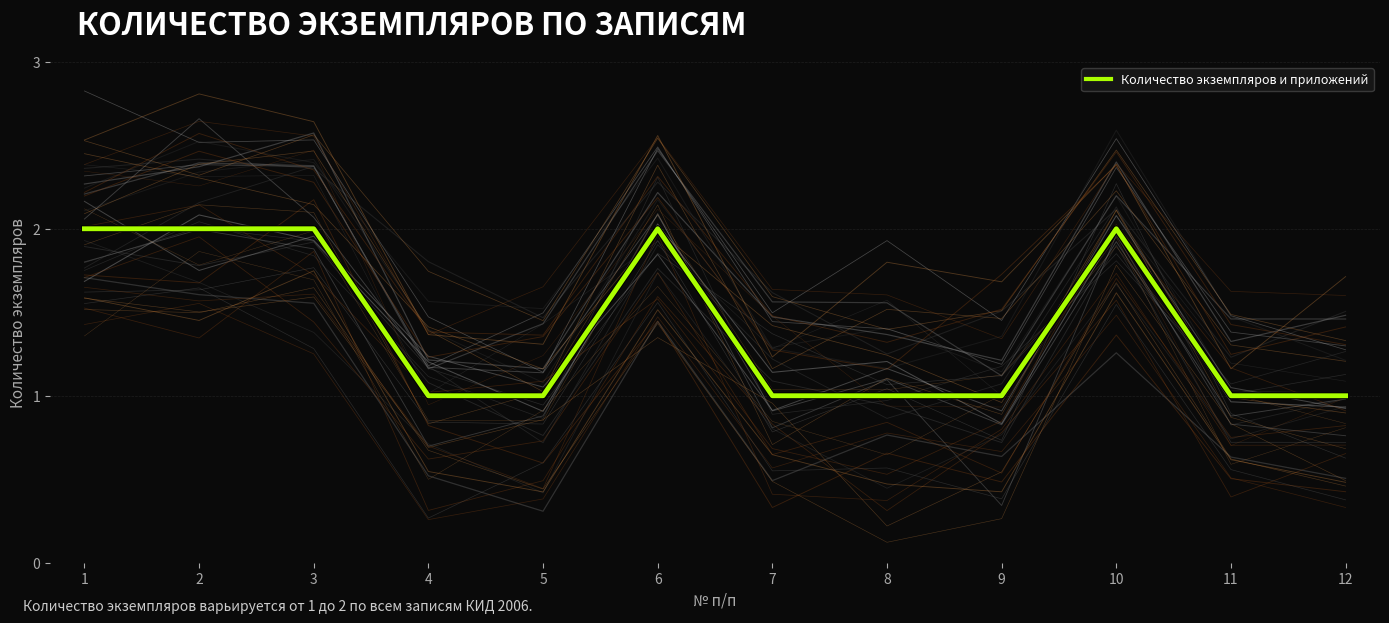

What is the value of the 11th point from the left?

1